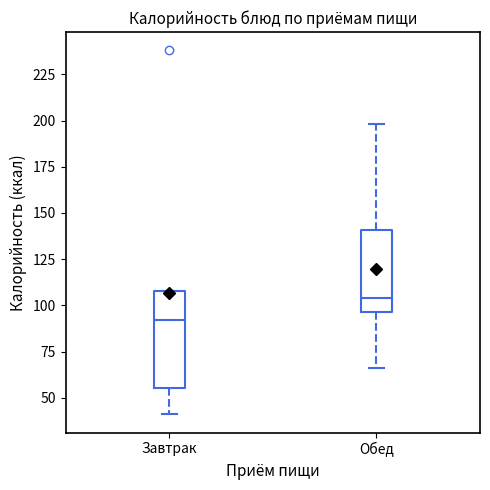

Which box is the tallest, from its lower edge to its upper edge?

Завтрак